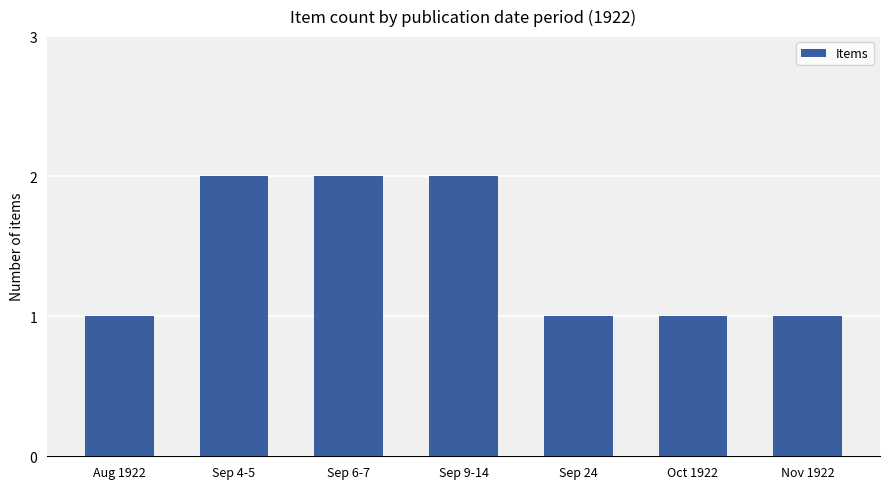

What is the maximum value shown in the chart?

2